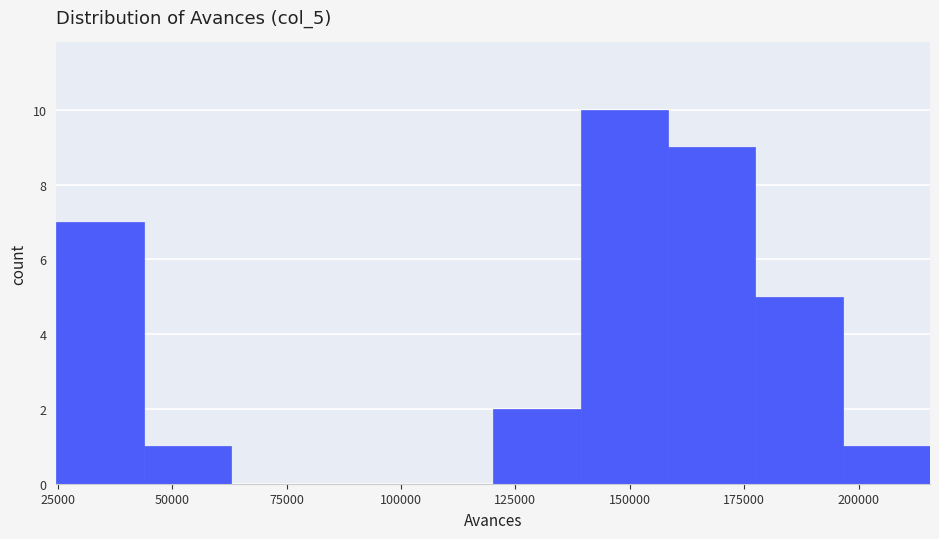

Read against the x-axis, roughly where is the centre of the tallest bar?

150000